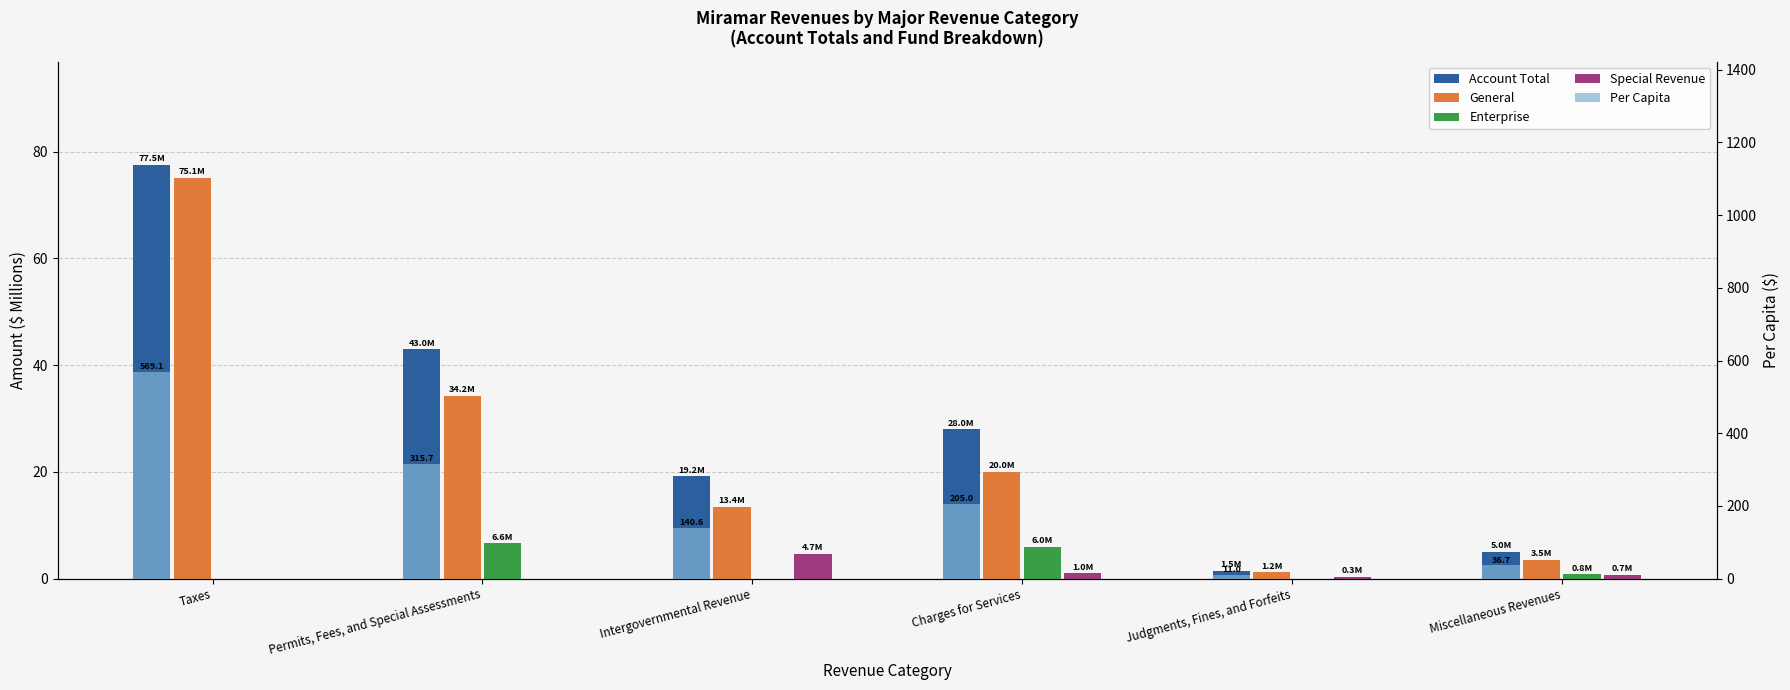

Is it true that Special Revenue equals 0.2 at Judgments, Fines, and Forfeits?

False